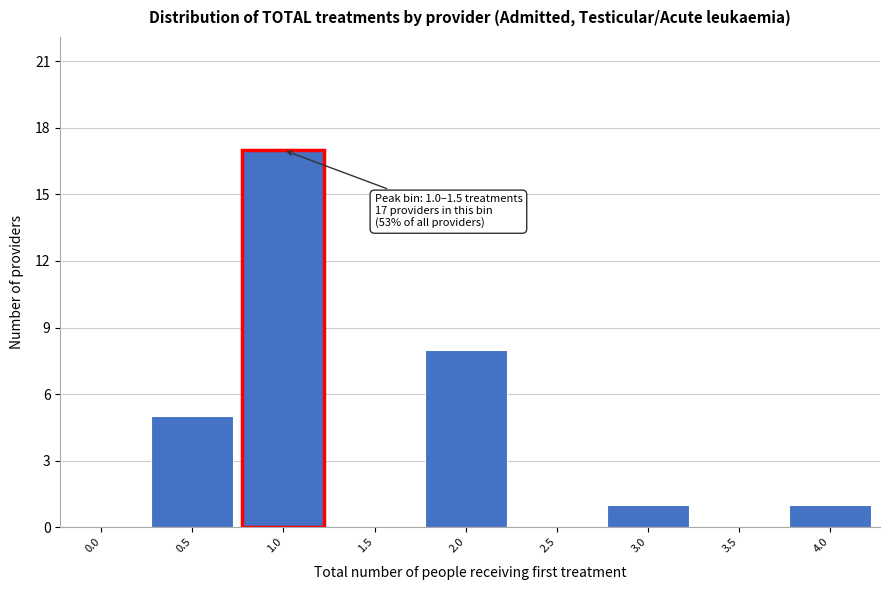

Reading left to right, what are all the values shown in this chart?

0.0=0	0.5=5	1.0=17	1.5=0	2.0=8	2.5=0	3.0=1	3.5=0	4.0=1